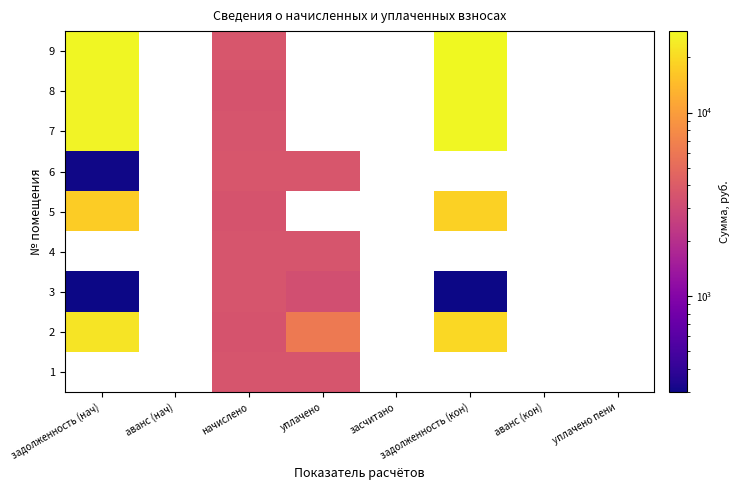

List the series in order of their peak value, lowest first.

6, 3, 4, 5, 1, 2, 8, 7, 9